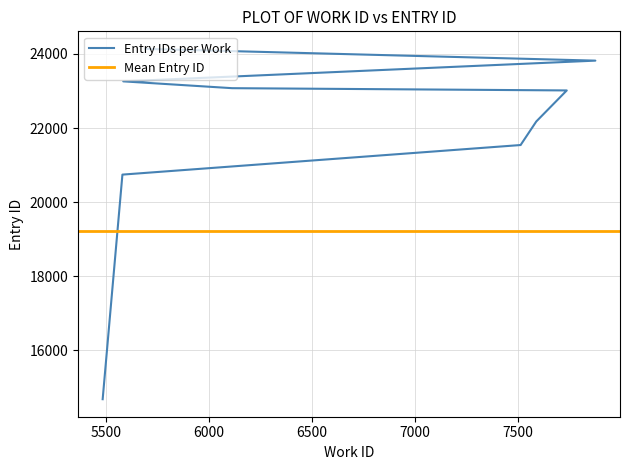

The value at 7516 is 35855. True or false?

False